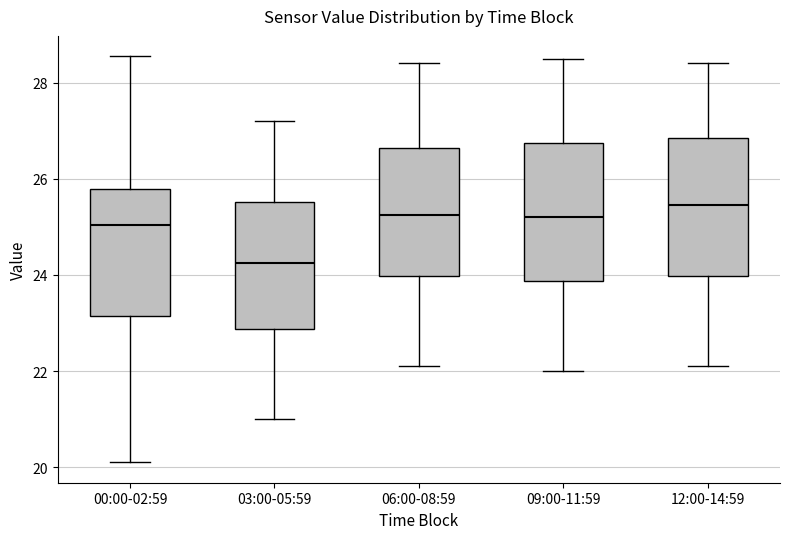

Which box's median line is the lowest?

03:00-05:59